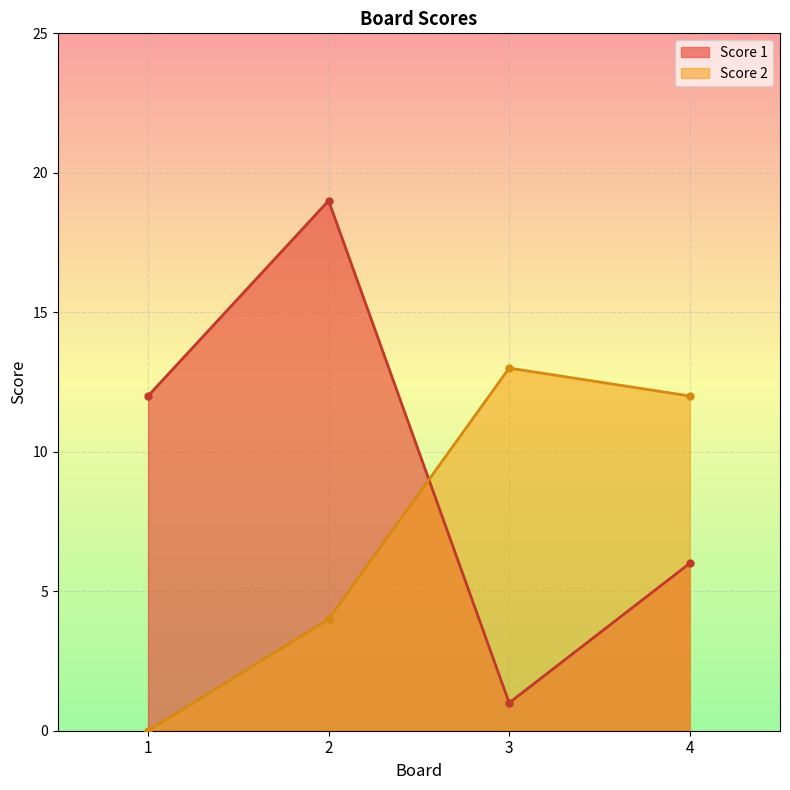

How many lines are shown in the chart?

2